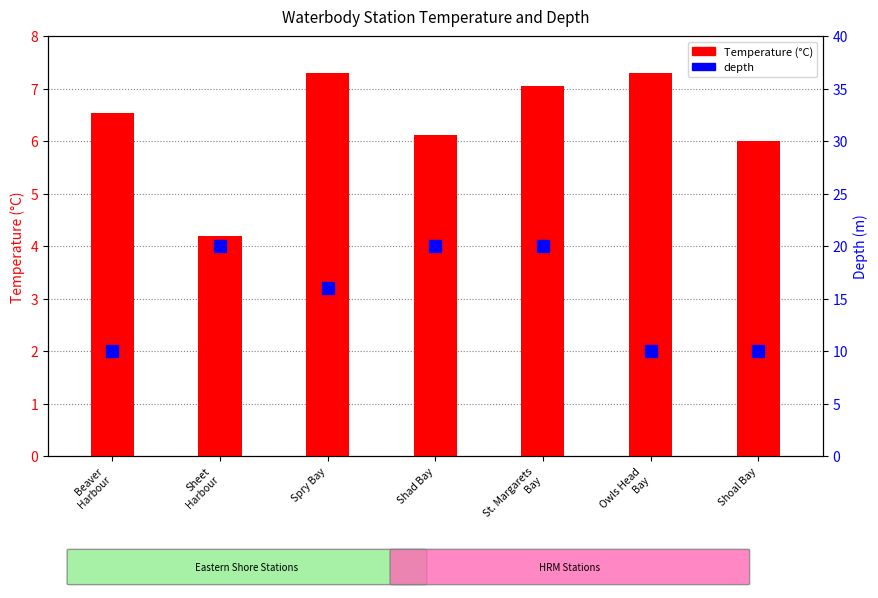

What is the total value across all series at Shad Bay?

26.1